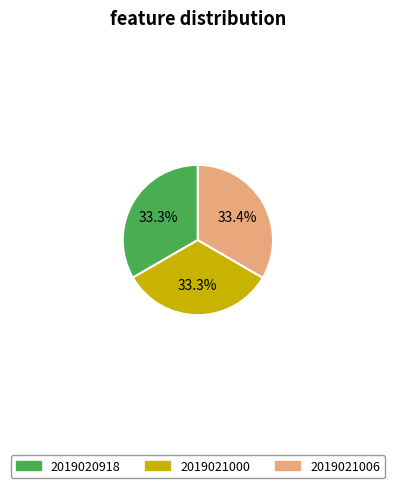

What portion of the pie excludes 2019020918?

66.7%